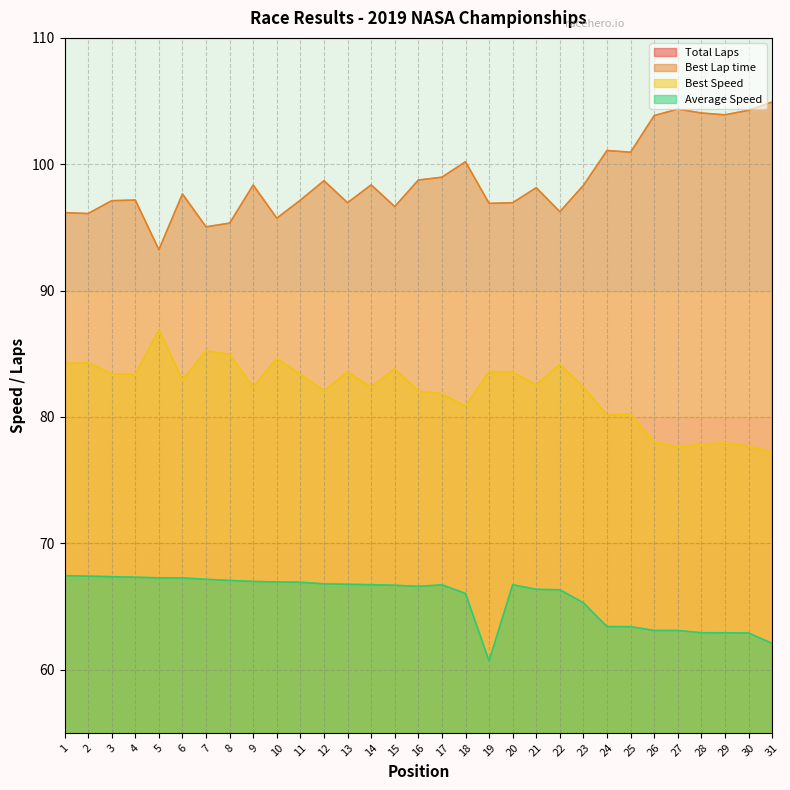

At 22, list the series in order from smallest to largest.

Total Laps, Average Speed, Best Speed, Best Lap time